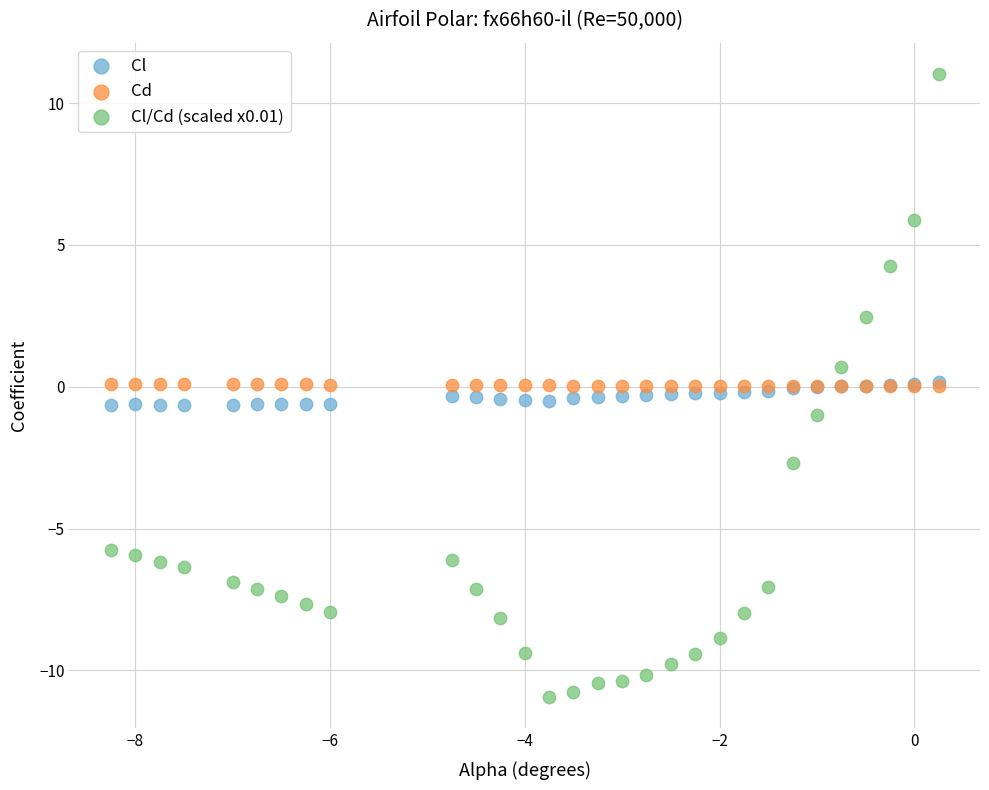

Which series contains the highest Y value?

Cl/Cd (scaled x0.01)